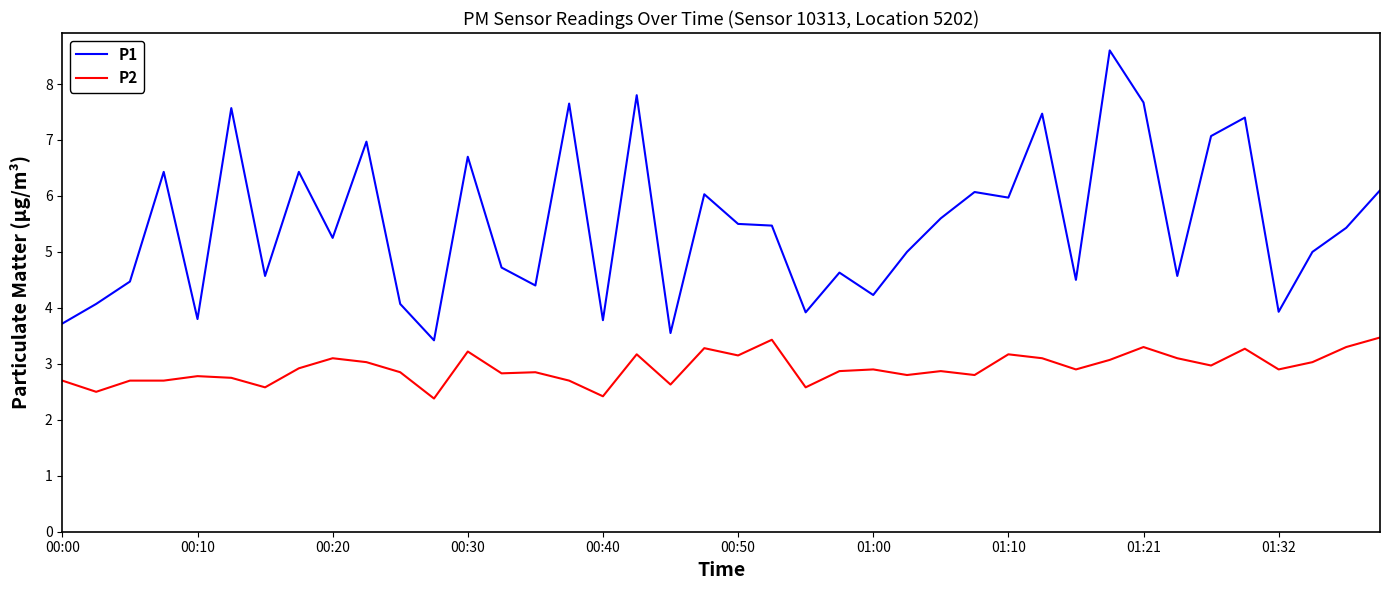

List the series in order of their overall mean, highest first.

P1, P2